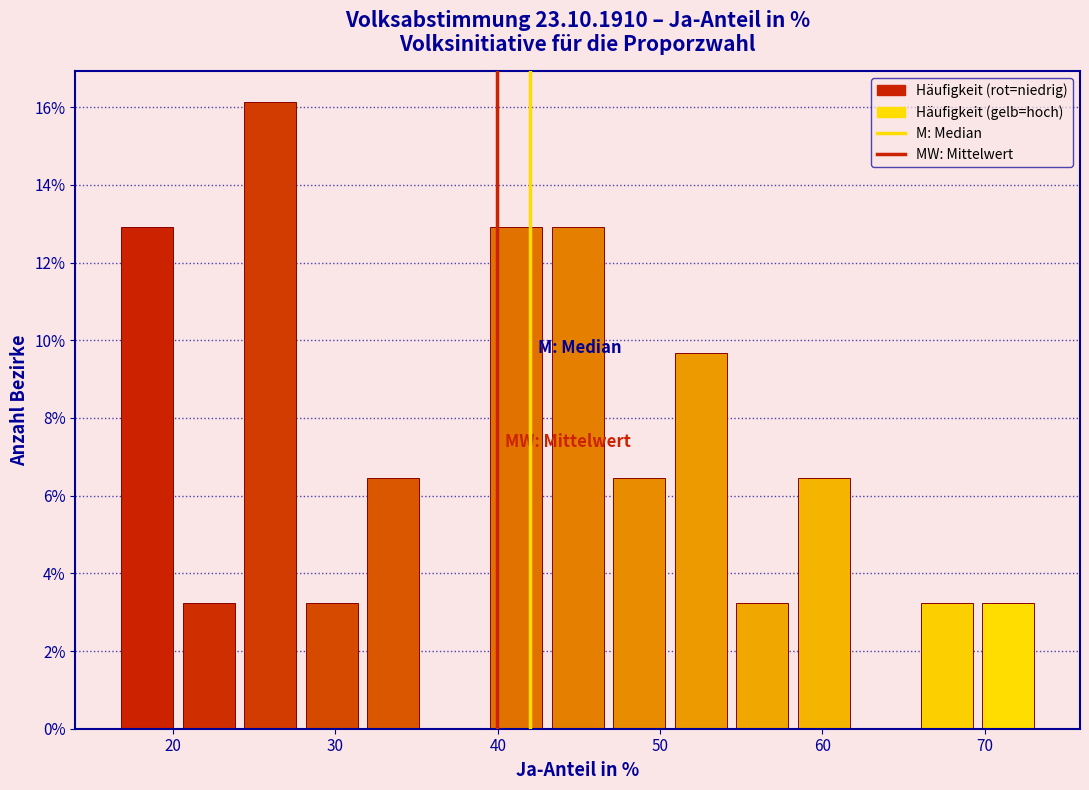

Around what value on the x-axis is the tallest bar? Give the approximate position of its centre, as read against the axis.

26